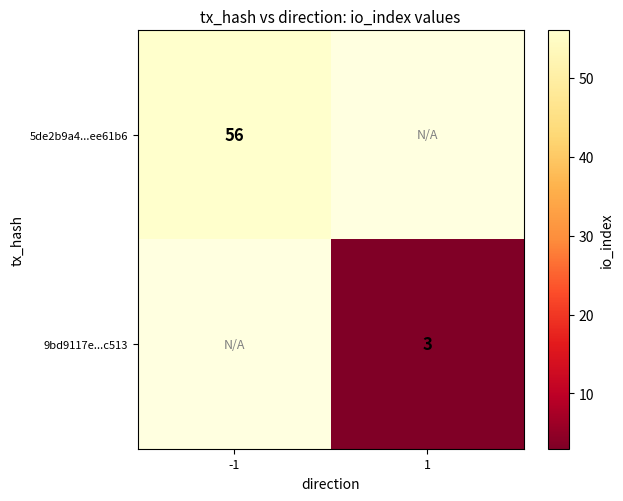

True or false: 5de2b9a4...ee61b6 has a value of 56 at -1.

True